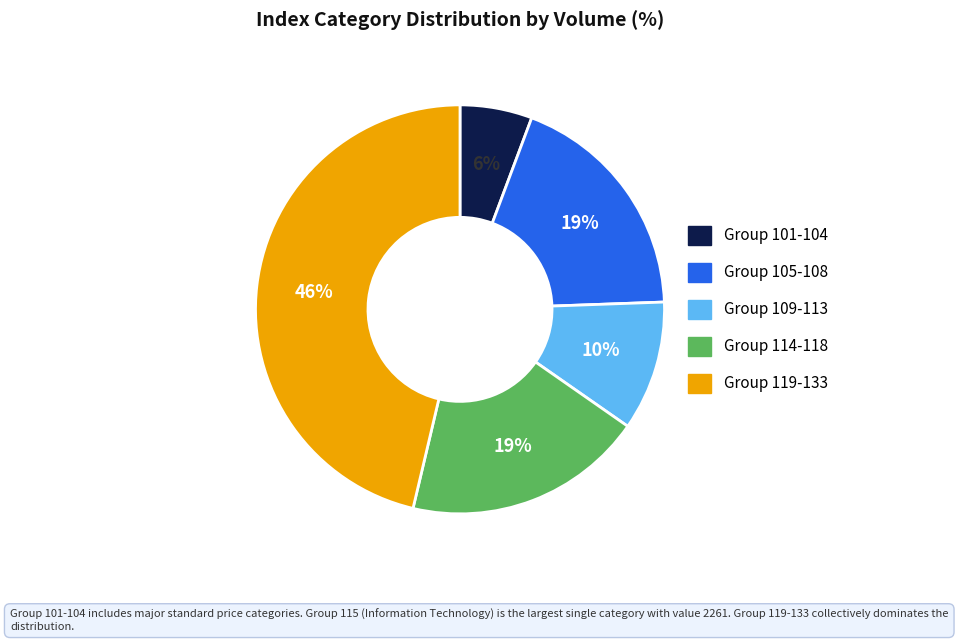

Is there a majority slice in this chart?

No